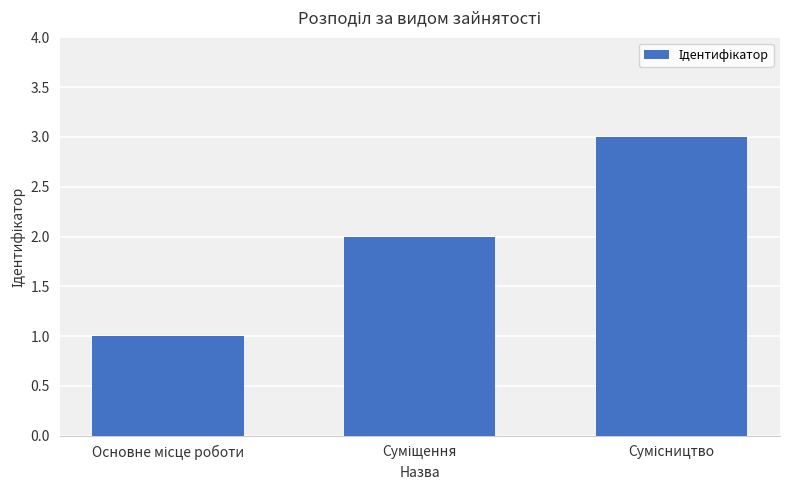

What is the sum of all values?

6